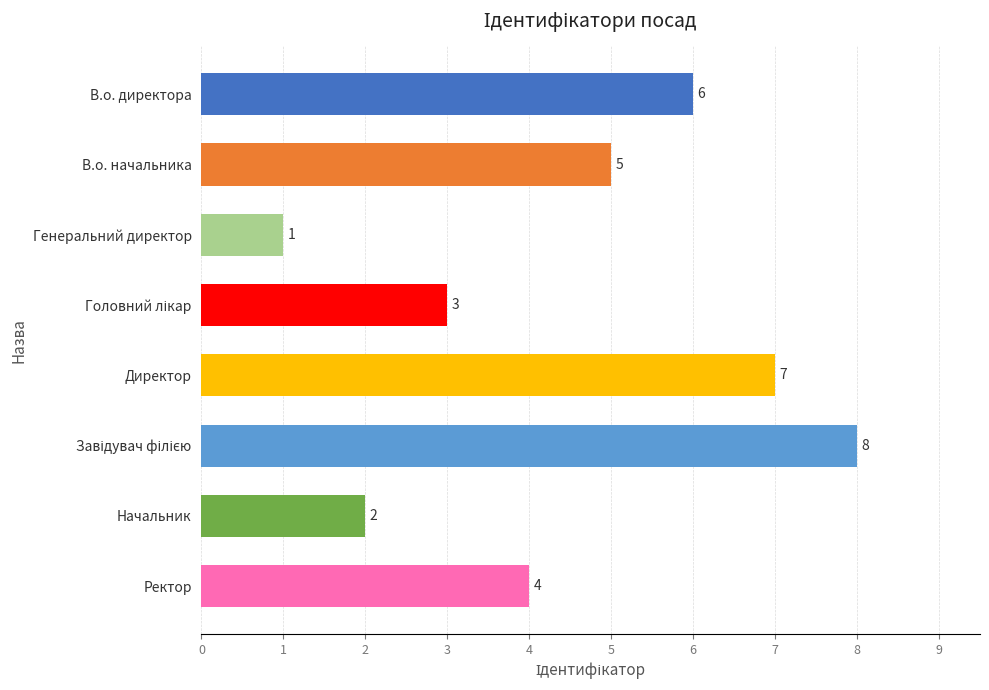

How many bars are there in total?

8